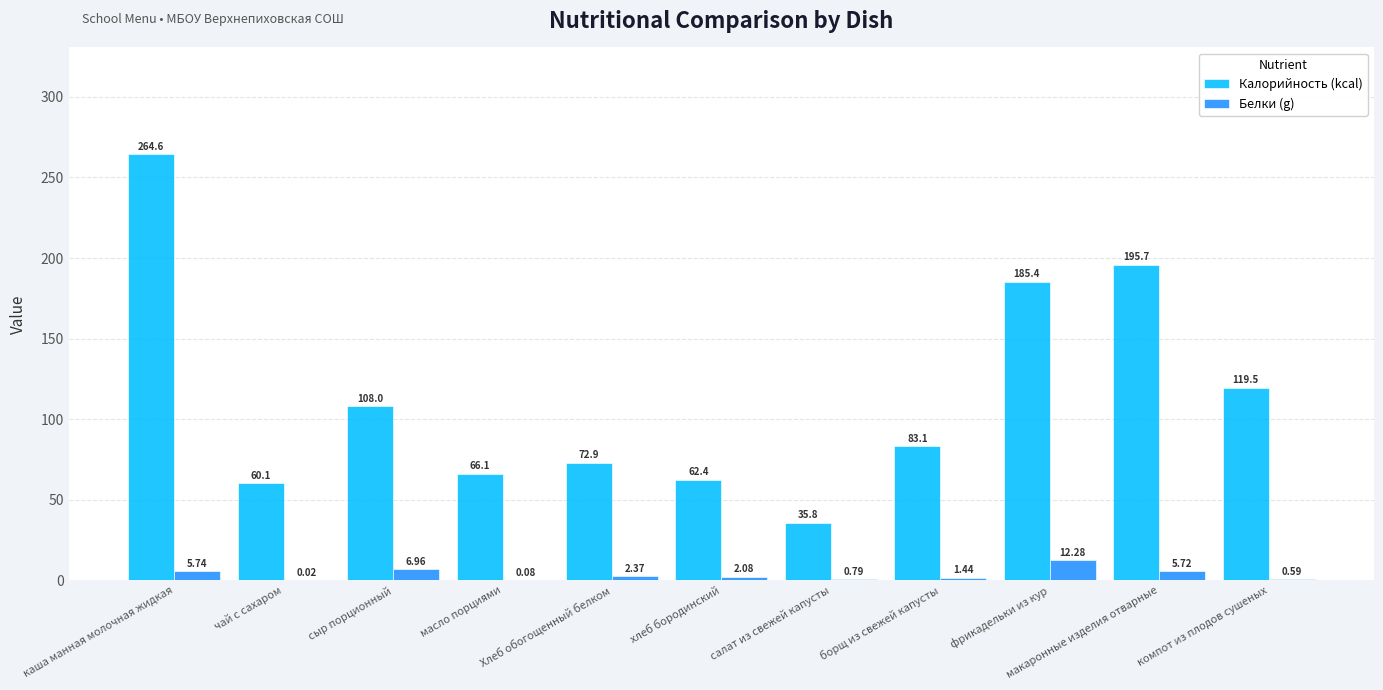

What are all the series names shown in the legend?

Калорийность (kcal), Белки (g)